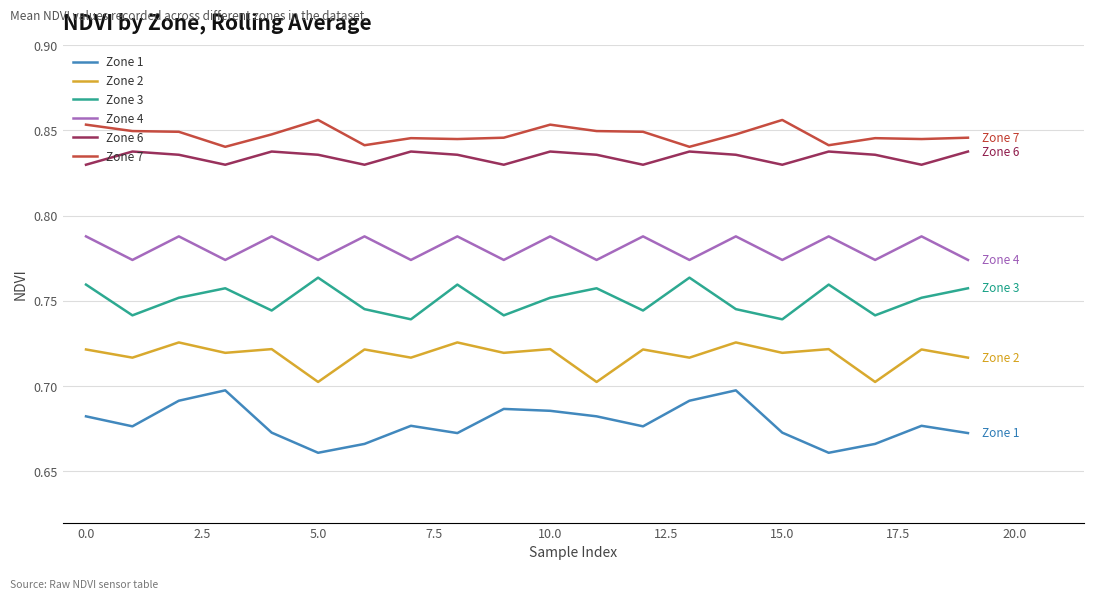

Does the chart display data point markers on the line(s)?

No